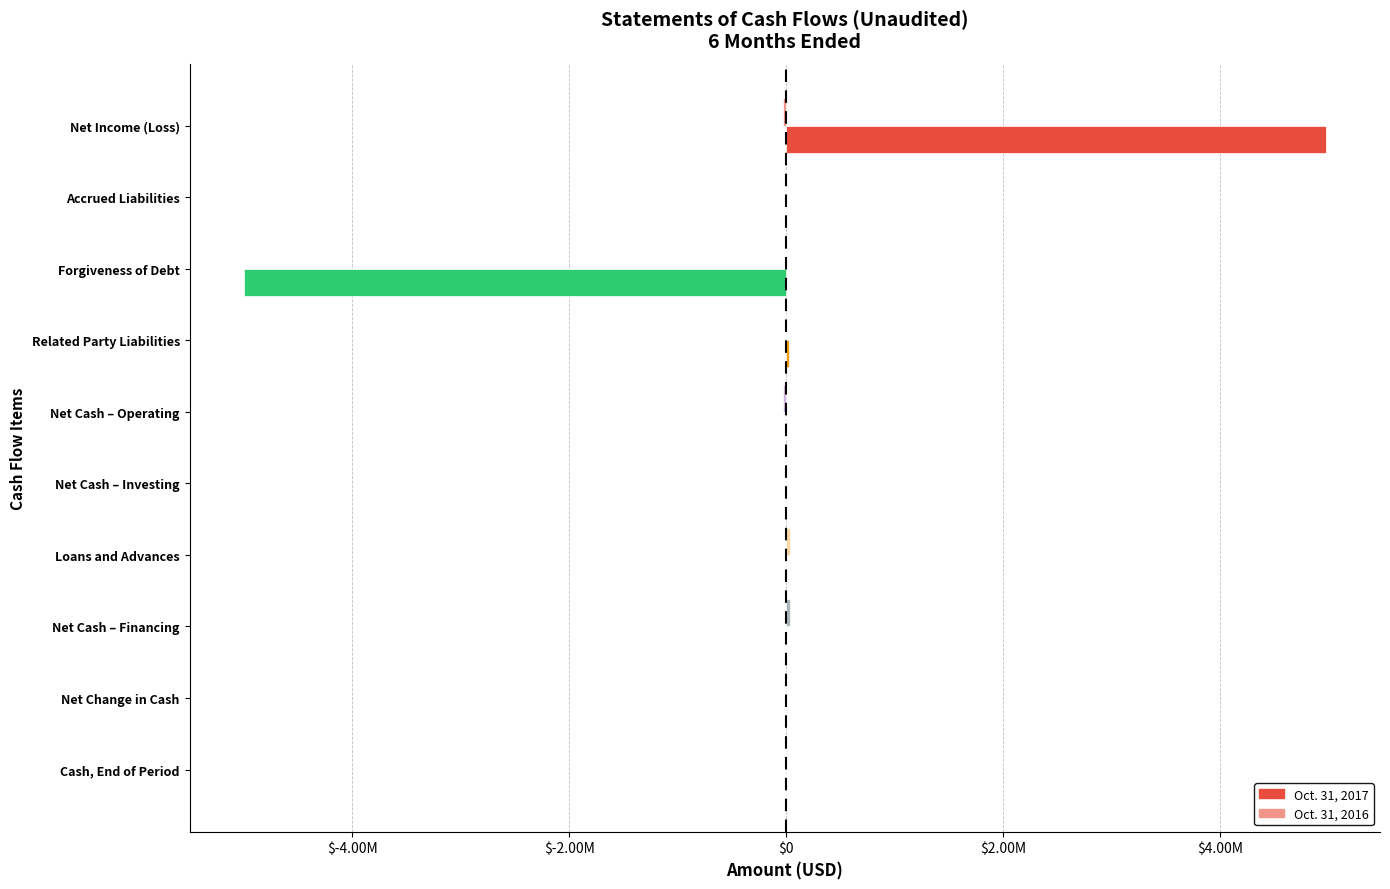

What is the difference between the maximum and minimum values in the Oct. 31, 2017 series?

9977405